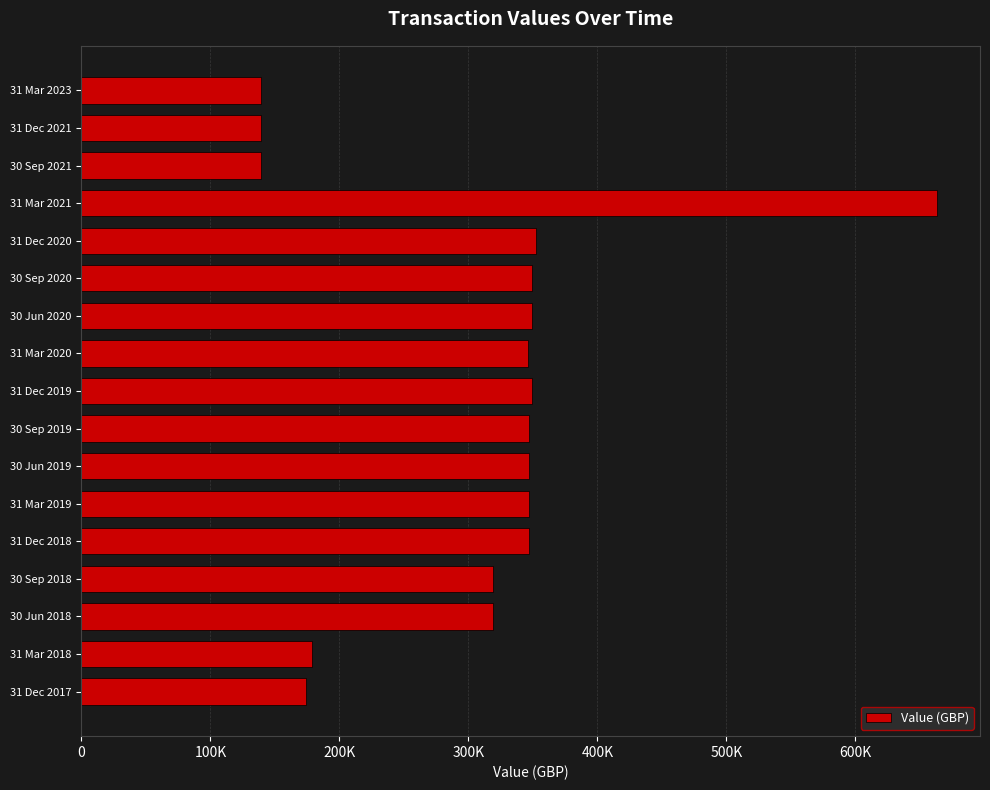

Does the chart contain any negative values?

No